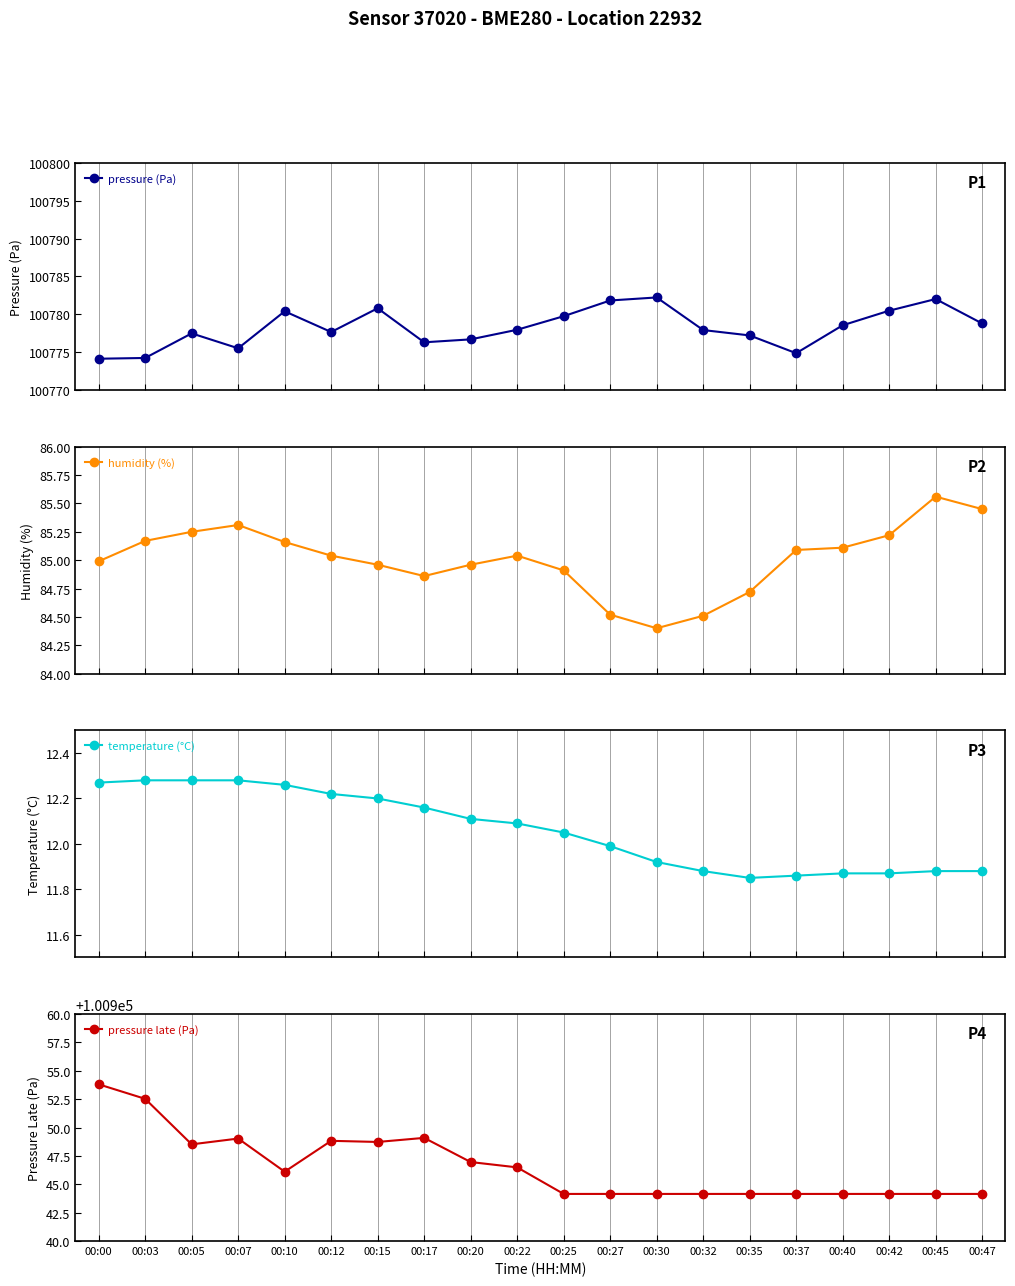

In pressure (Pa), how many points are lower than both neighbors (excluding endpoints)?

4